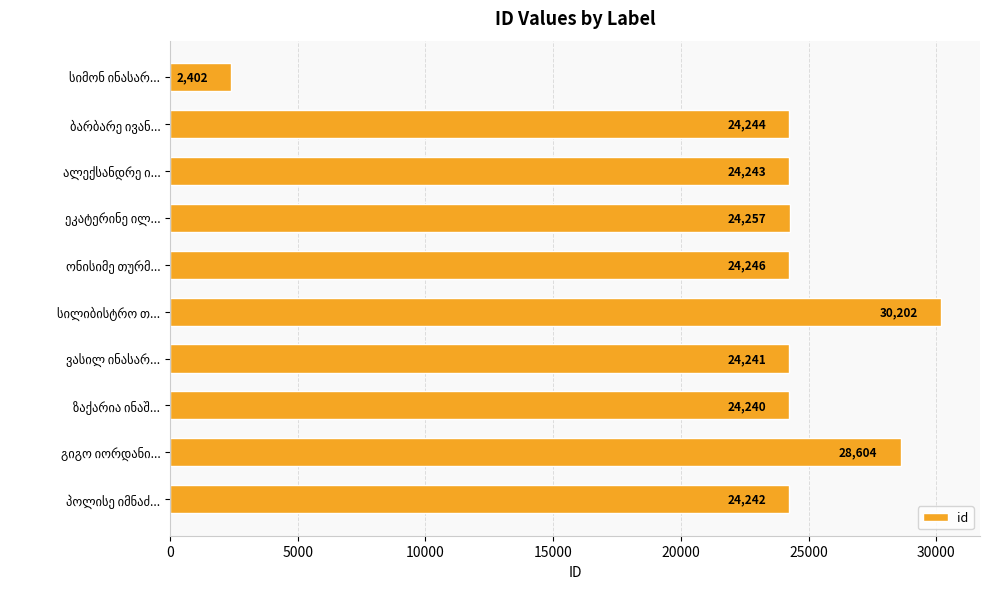

What is the value of the 2nd bar from the top?

24244